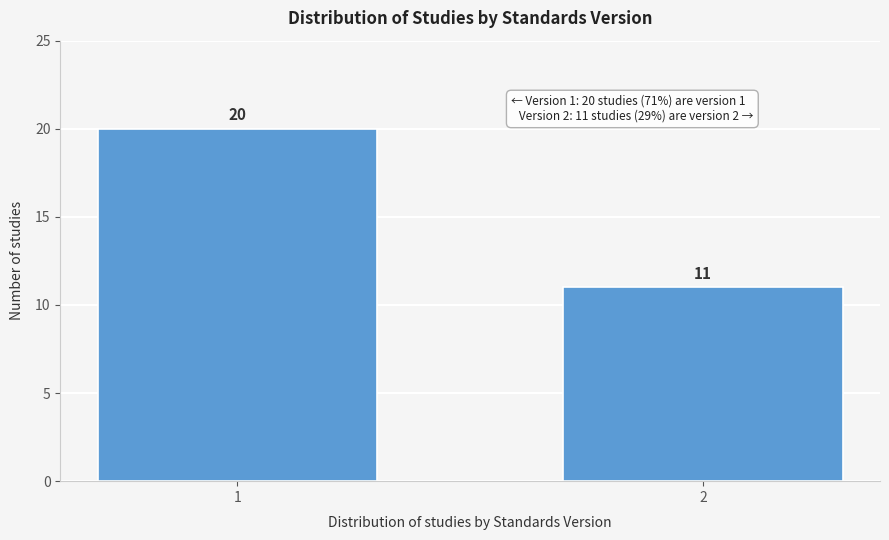

Reading left to right, transcribe all the data shown in this chart.

20	11